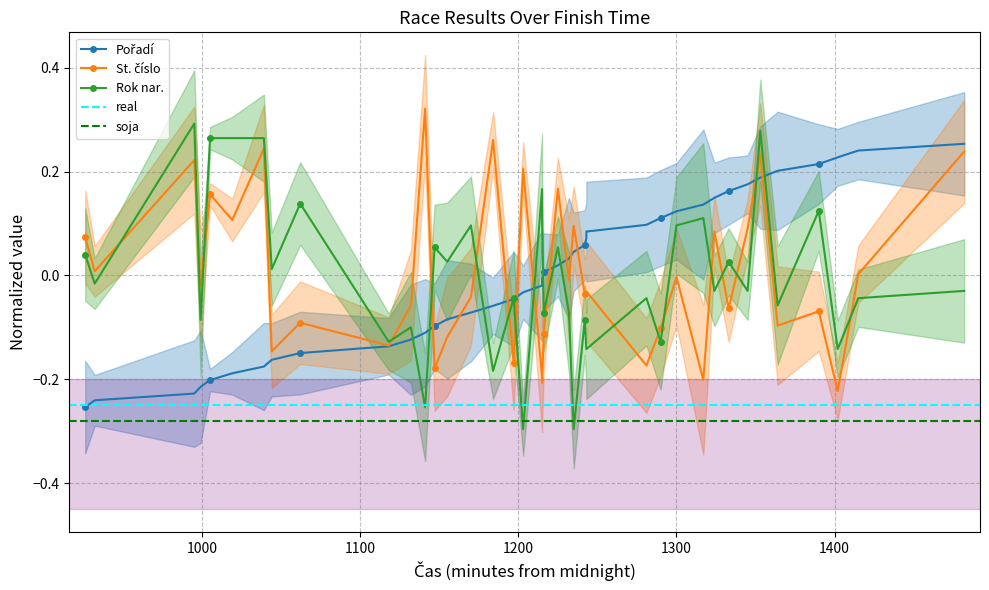

What is the difference between the maximum and minimum values in the Rok nar. series?

0.6